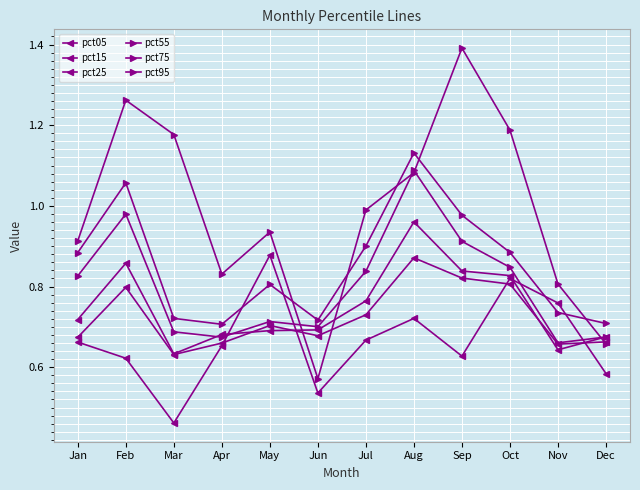

Where is the first local maximum for pct55?

Feb